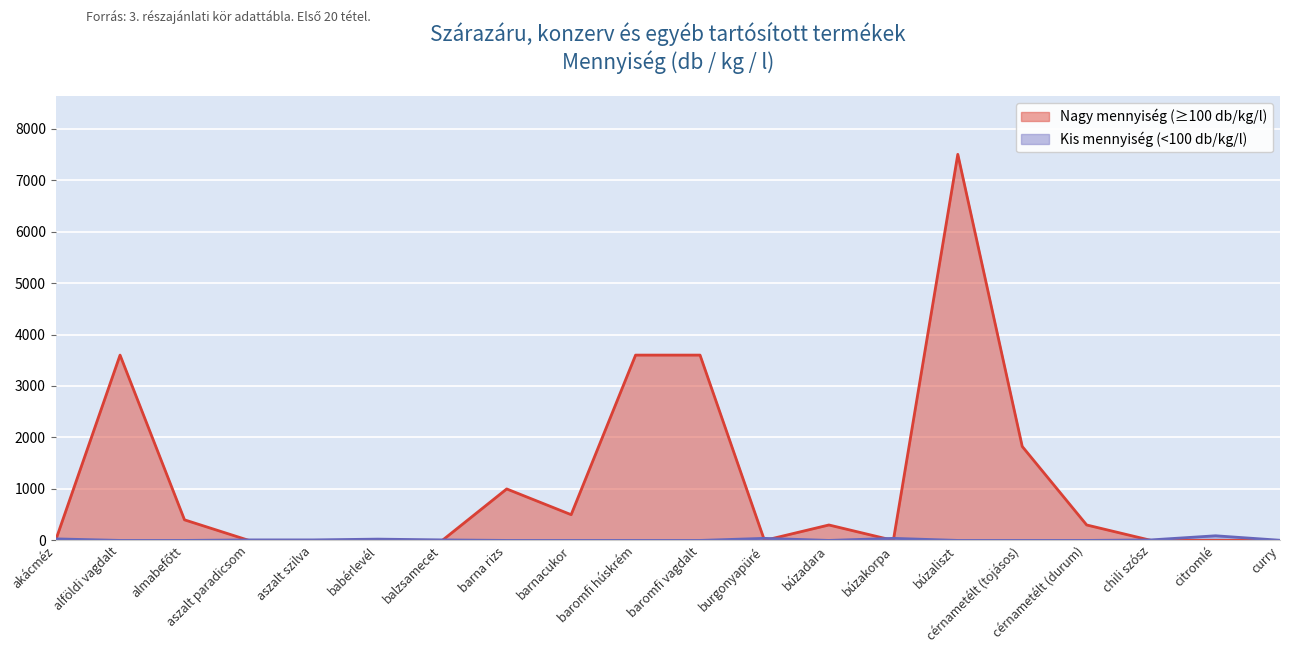

True or false: the data shows -3166 at chili szósz.

False